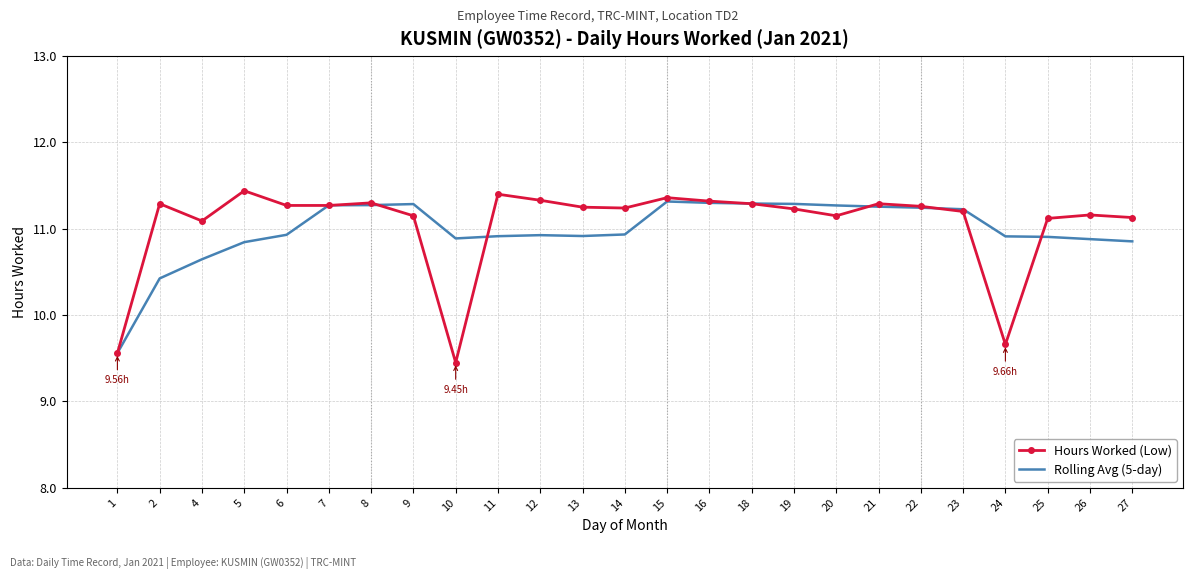

What is the difference between the Rolling Avg (5-day) values at 10 and 19?

0.4